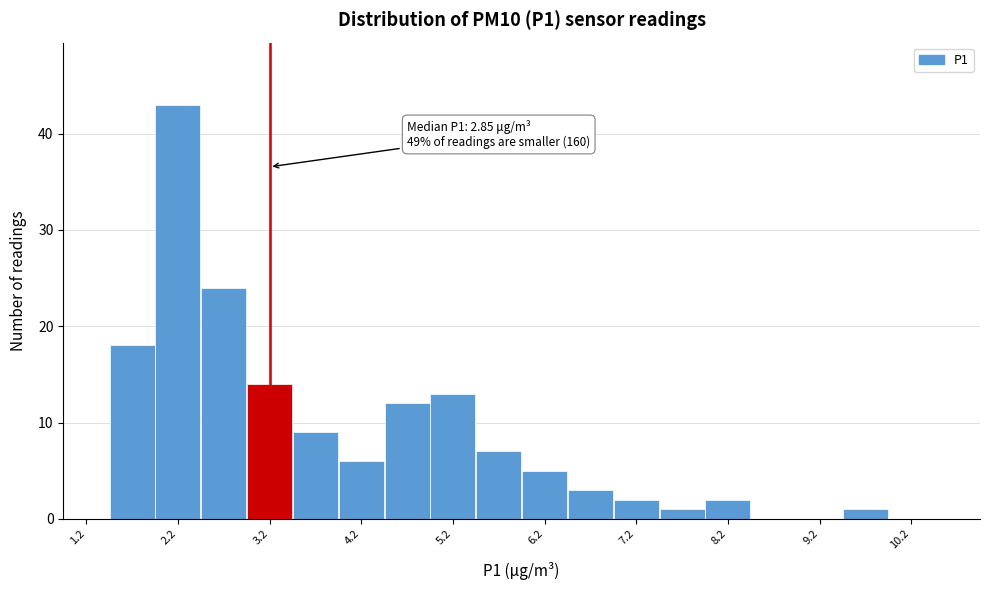

Over which range of the x-axis is the bar tallest?

2.0 to 2.5